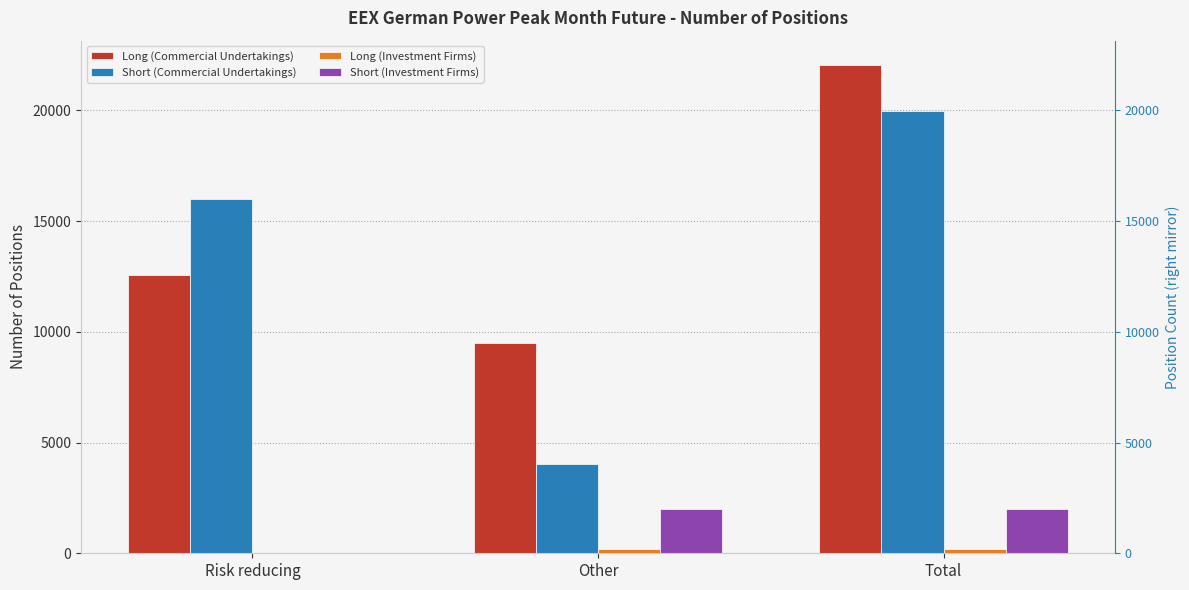

Which series has the largest total across all categories?

Long (Commercial Undertakings)